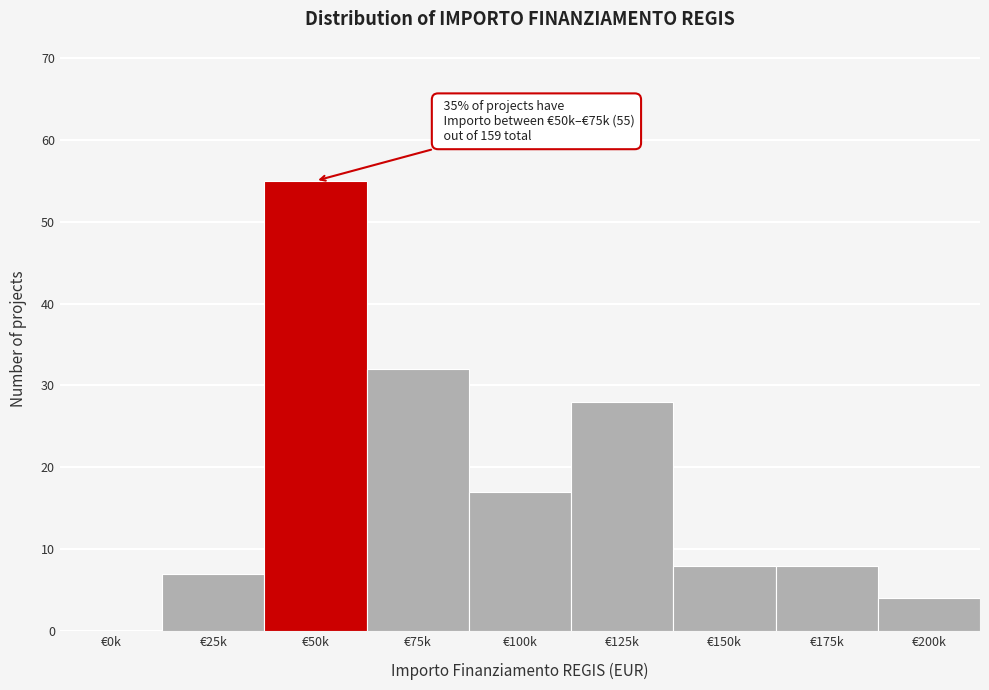

Reading left to right, transcribe all the data shown in this chart.

€0k=0	€25k=7	€50k=55	€75k=32	€100k=17	€125k=28	€150k=8	€175k=8	€200k=4